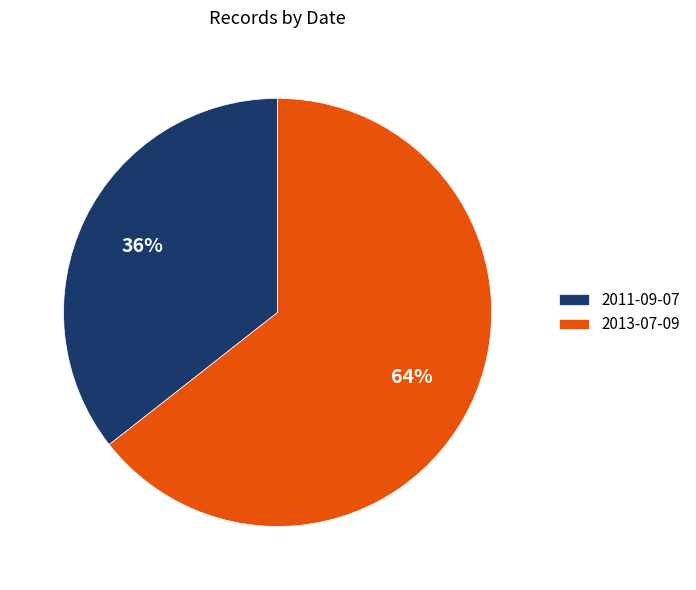

Is there a majority slice in this chart?

Yes